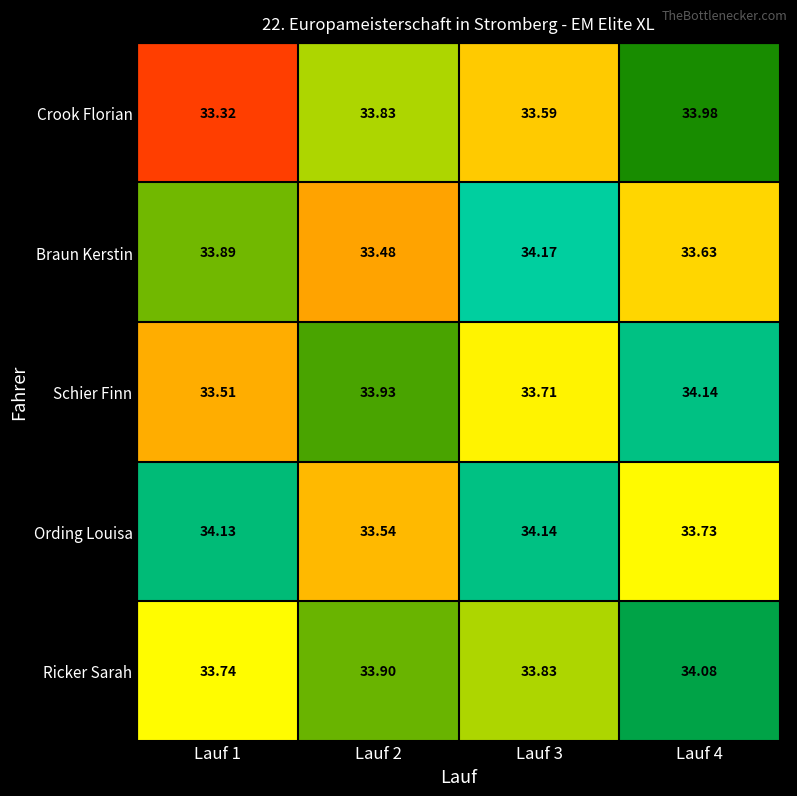

What is the smallest value displayed?

33.3